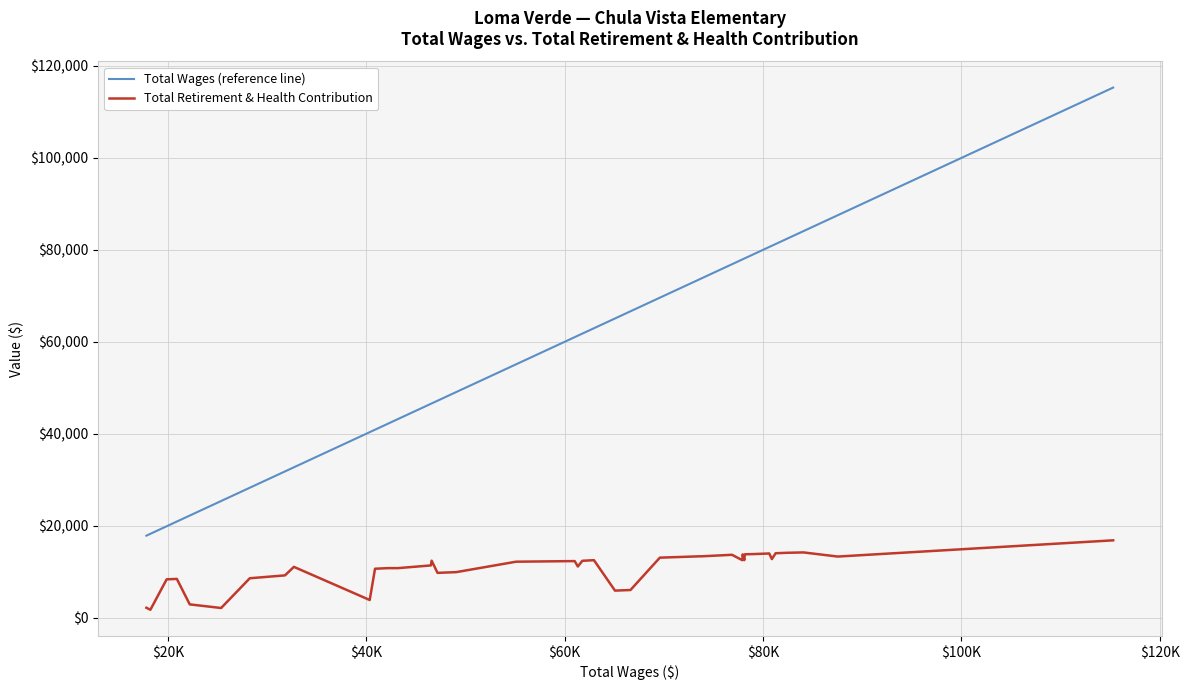

True or false: Total Retirement & Health Contribution and Total Wages (reference line) intersect in this chart.

False